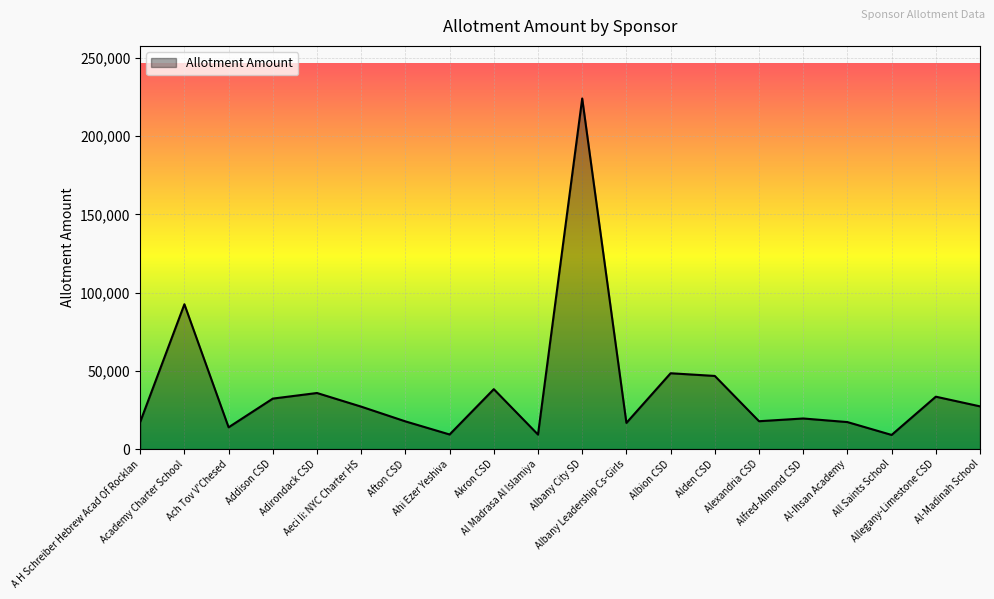

What is the ratio of the value at Alden CSD to the value at Albany City SD?

0.2